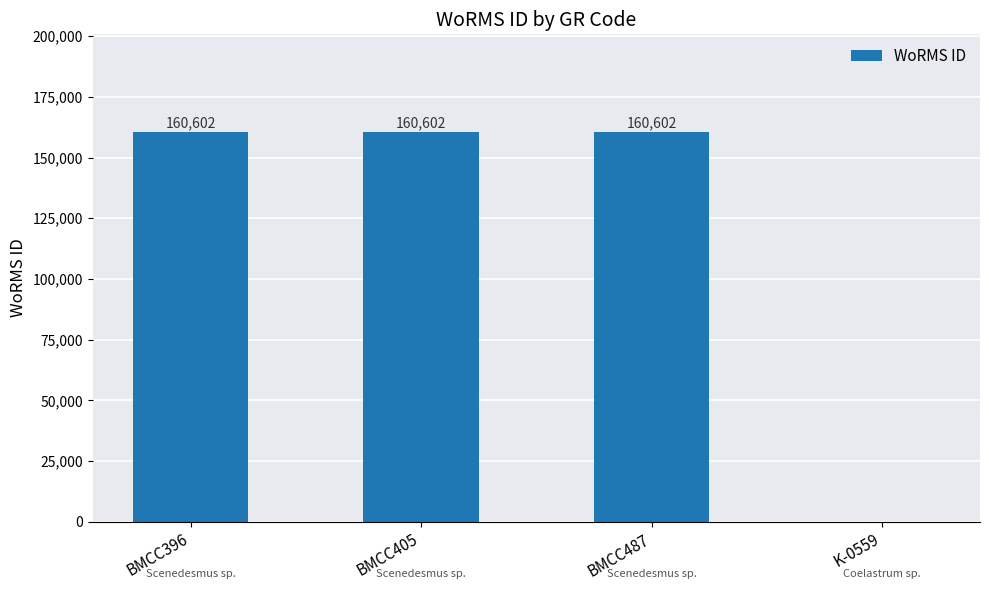

Reading left to right, transcribe all the data shown in this chart.

160602	160602	160602	0